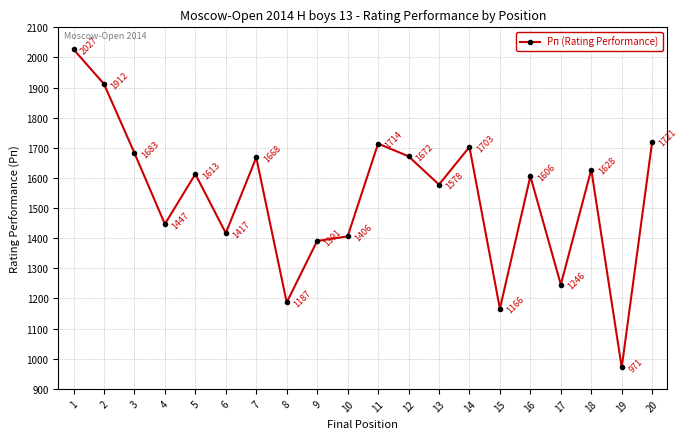

What is the value of the 14th point from the left?

1703